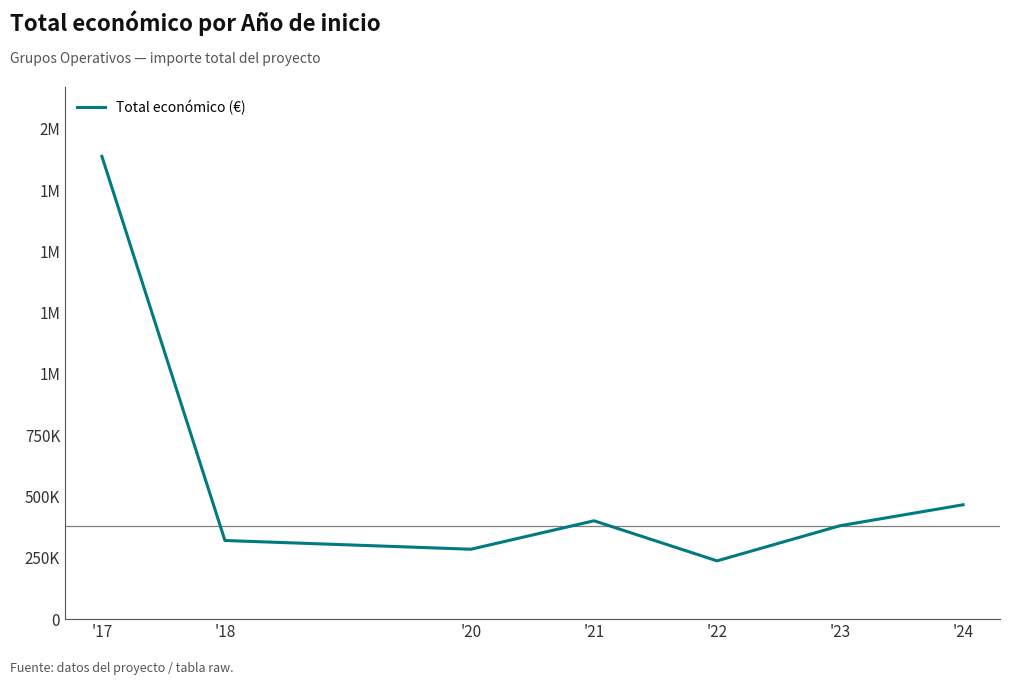

True or false: the data shows 3254871.1 at '17.

False